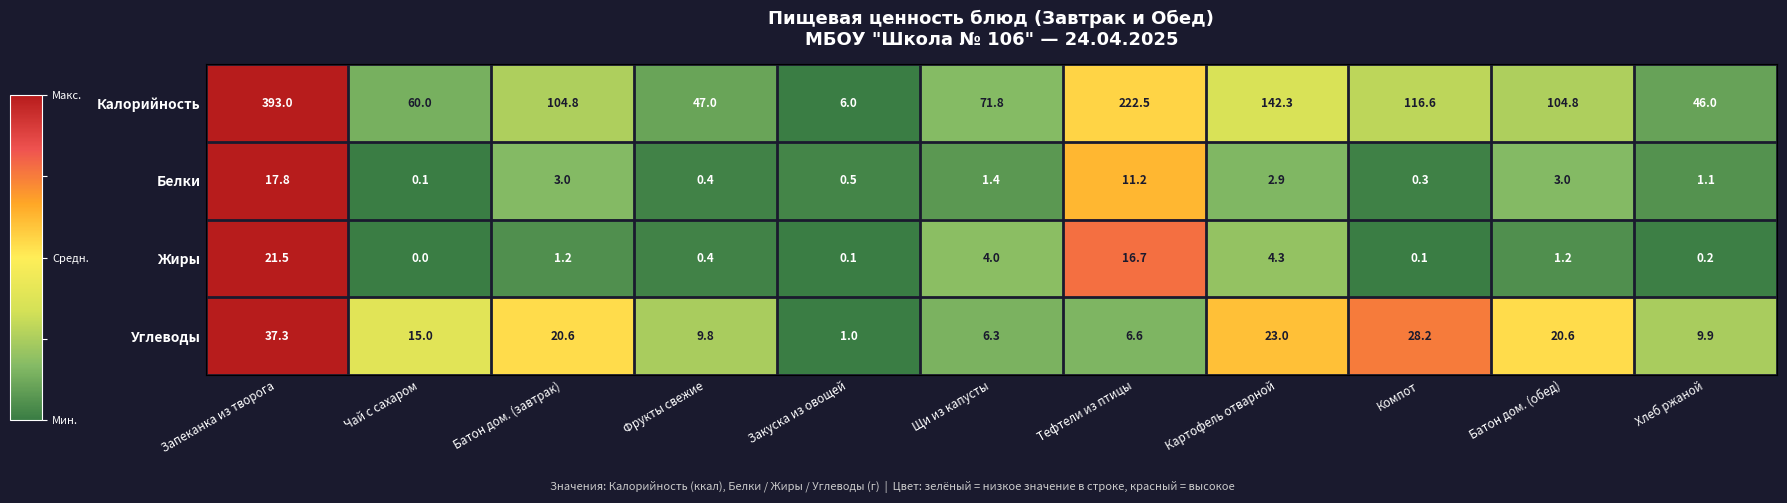

At which category is the sum across all series the highest?

Запеканка из творога